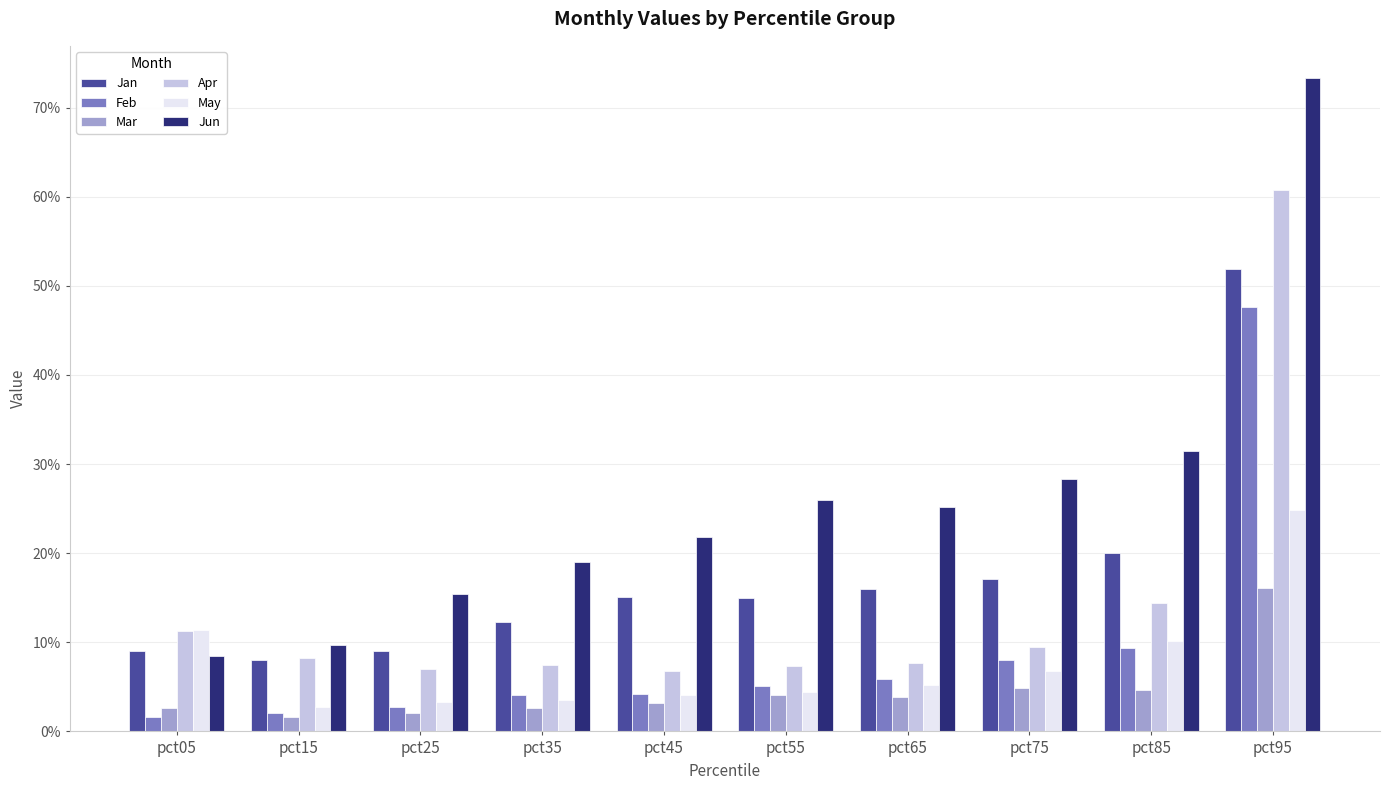

Rank the categories by Apr value from lowest to highest.

pct45, pct25, pct55, pct35, pct65, pct15, pct75, pct05, pct85, pct95